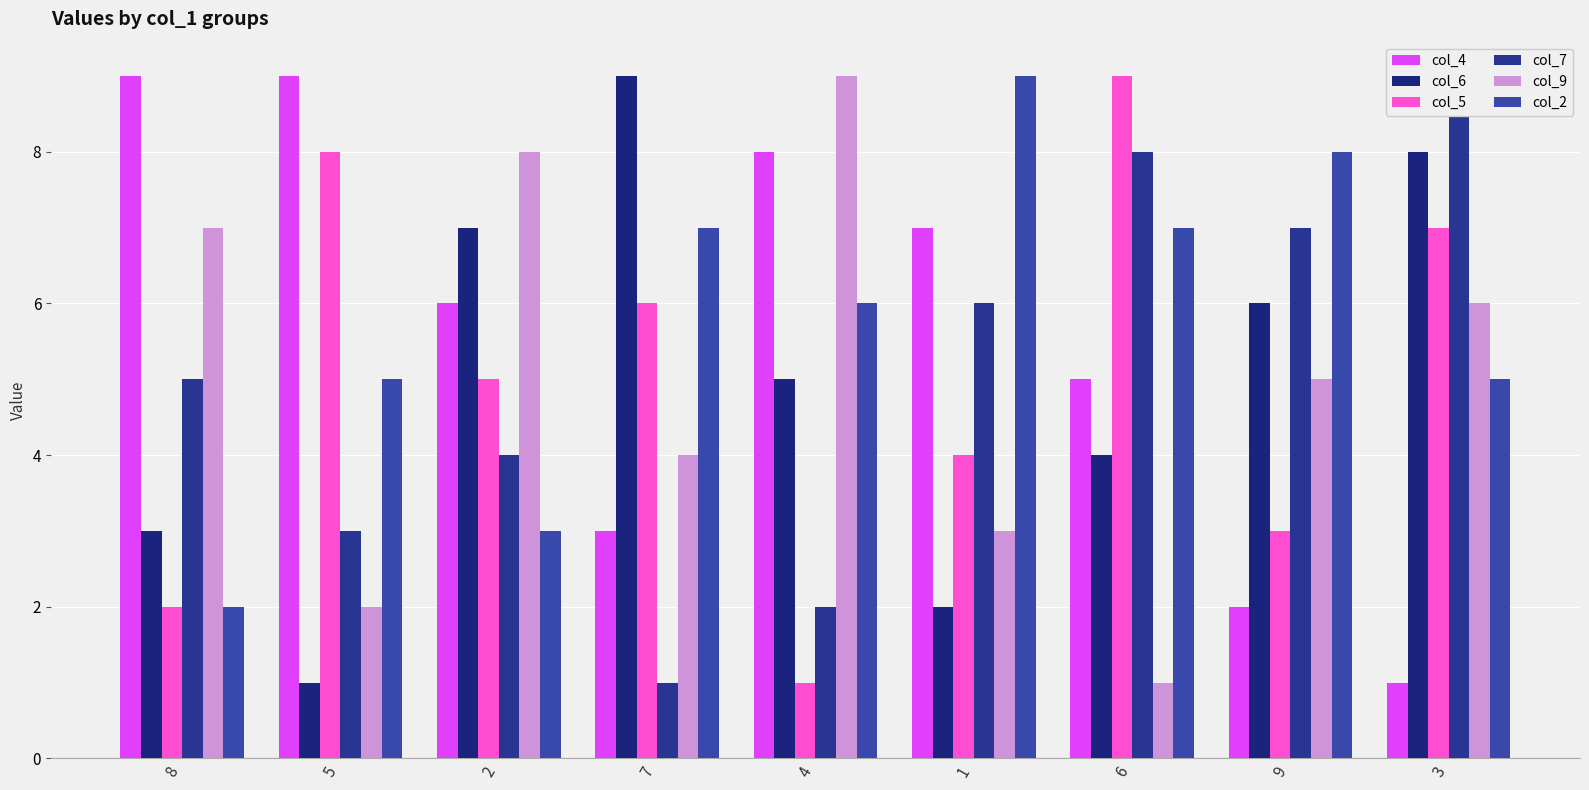

What is the sum of all col_4 values?

50